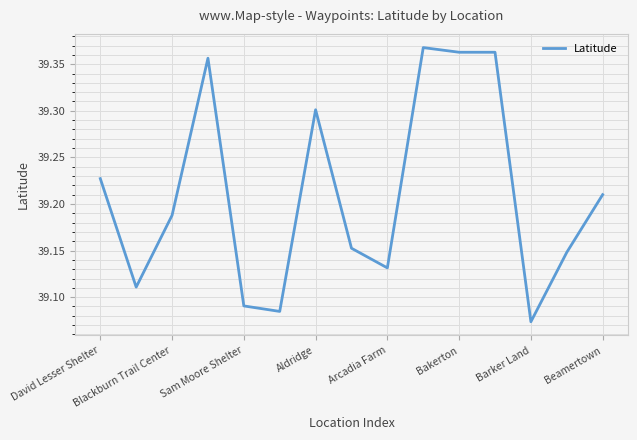

Does the chart have visible grid lines?

Yes